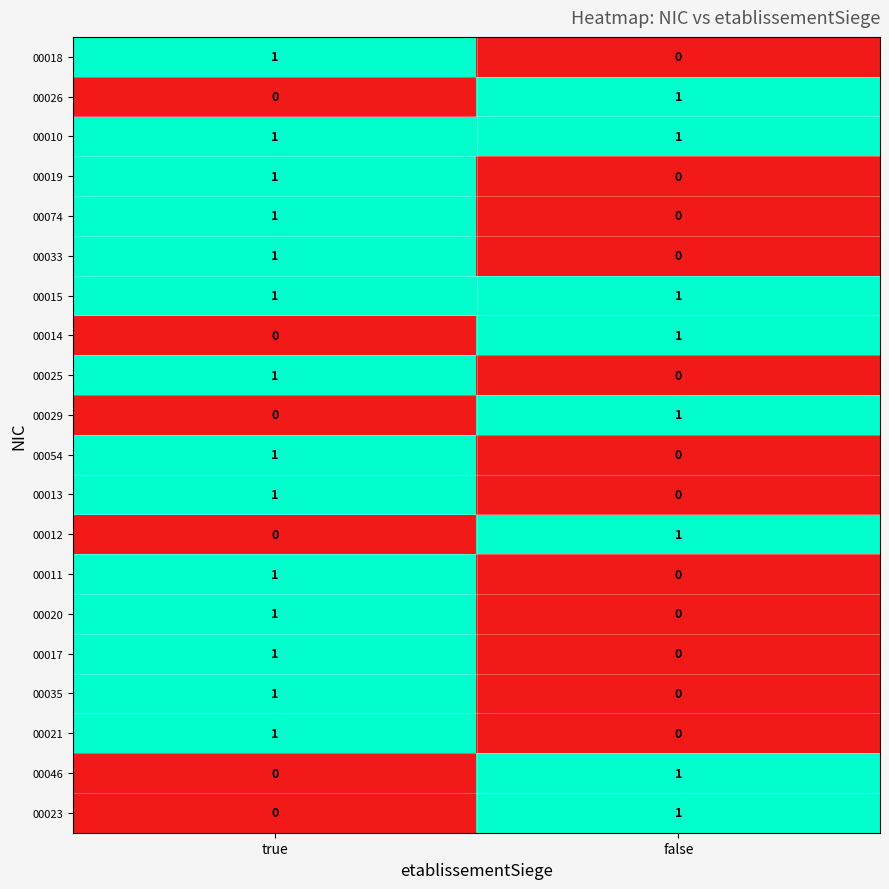

At which label does 00013 reach its minimum?

false